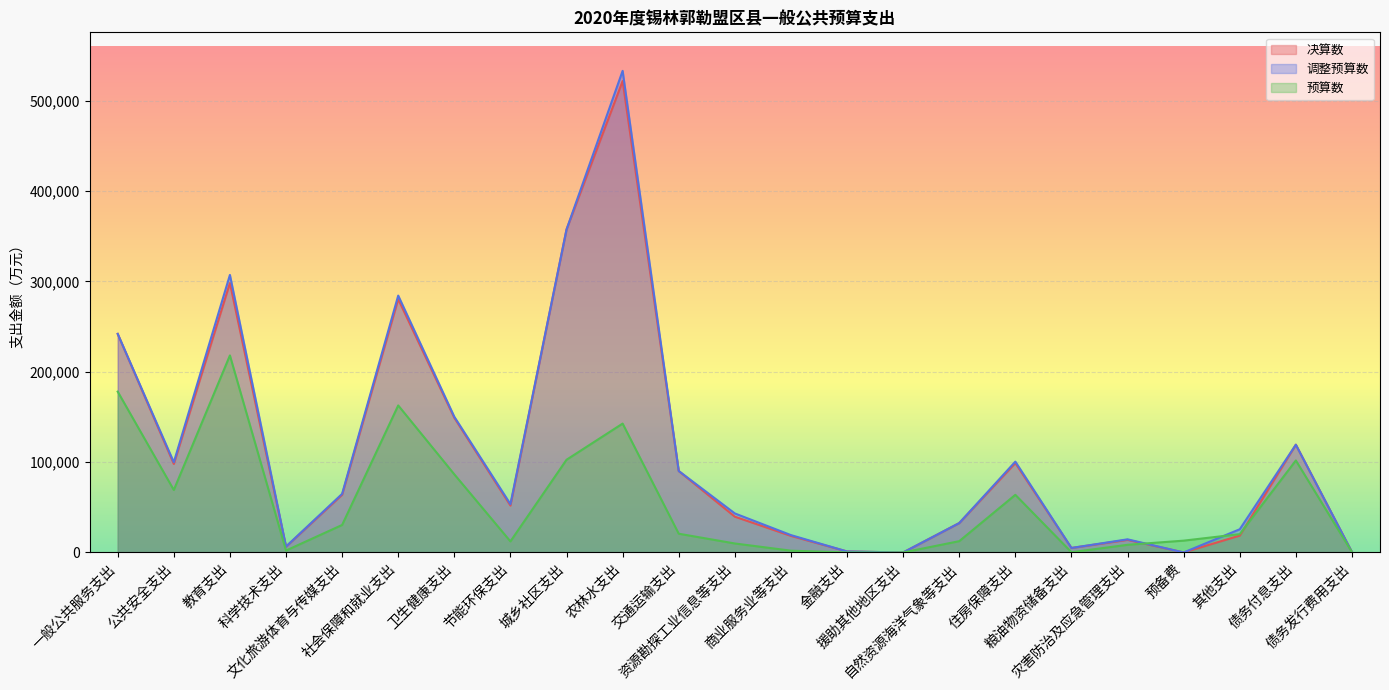

Rank the series at 其他支出 from highest to lowest value.

调整预算数, 预算数, 决算数